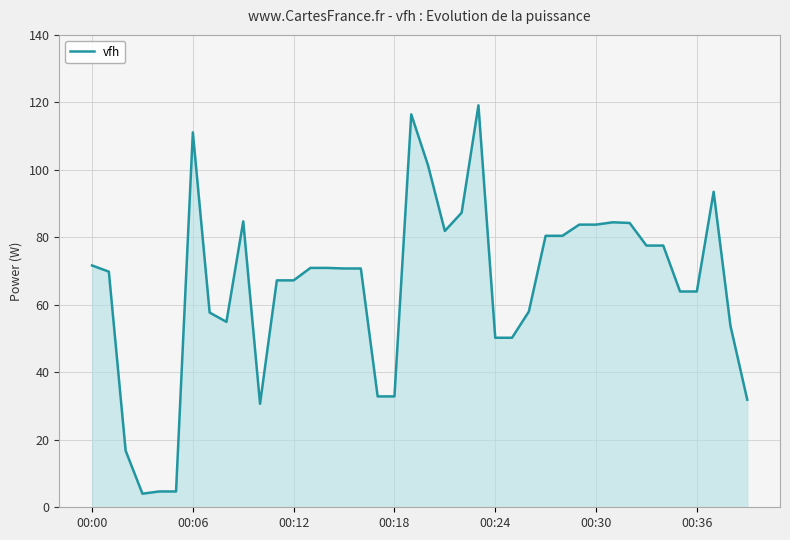

What is the maximum value shown in the chart?

119.1